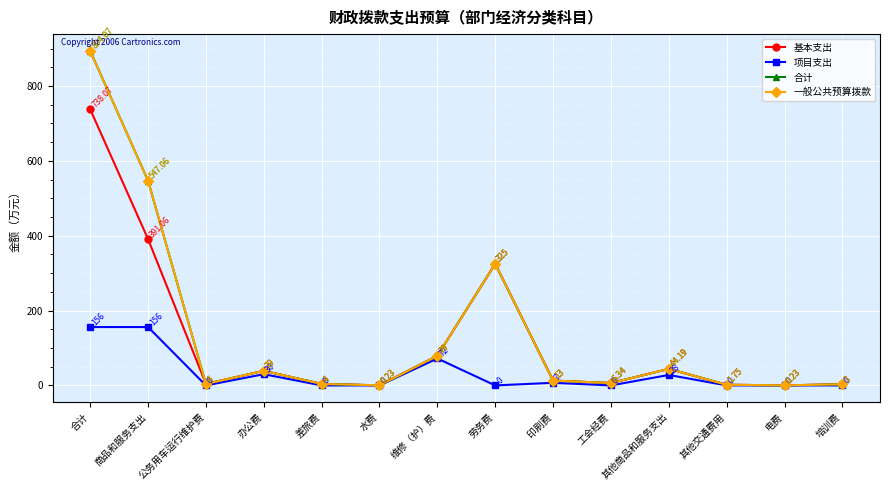

At which category does 合计 reach its first local valley?

公务用车运行维护费